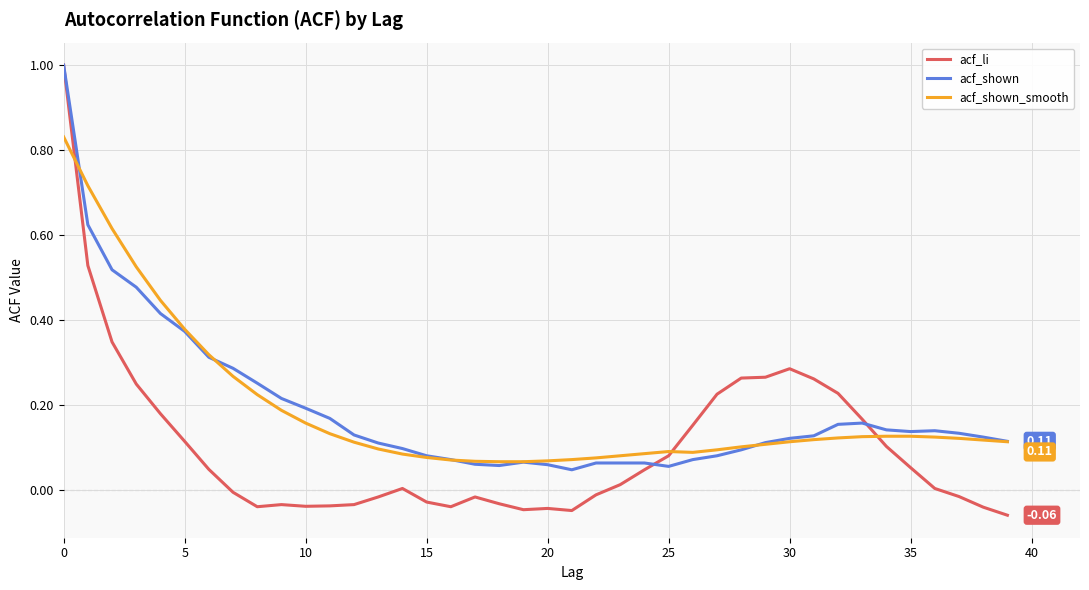

True or false: acf_li has more than 1 points higher than both neighbors.

True